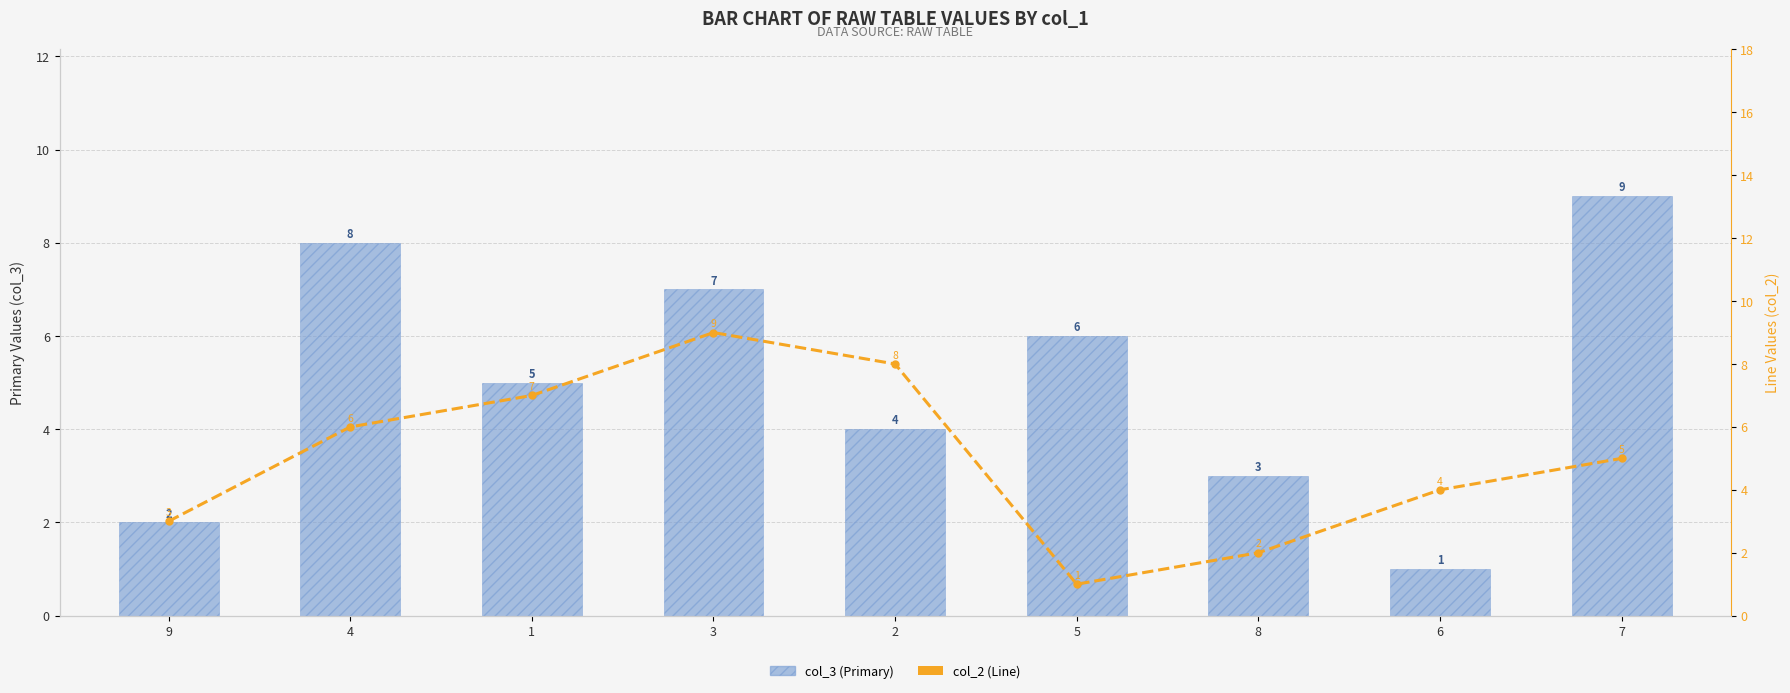

At which label does col_2 (Line) reach its peak?

3